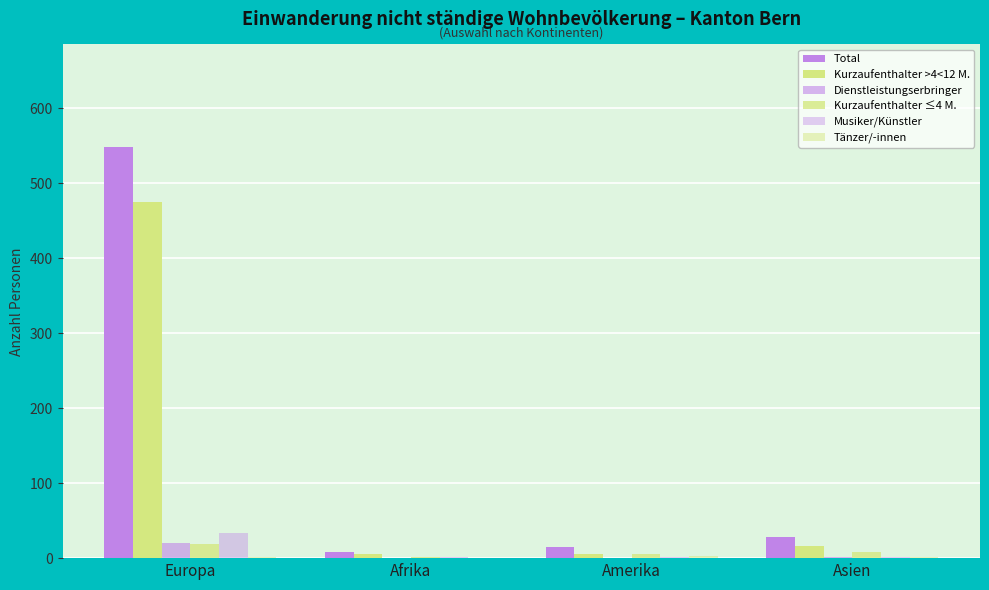

Count the number of categories in the chart.

4